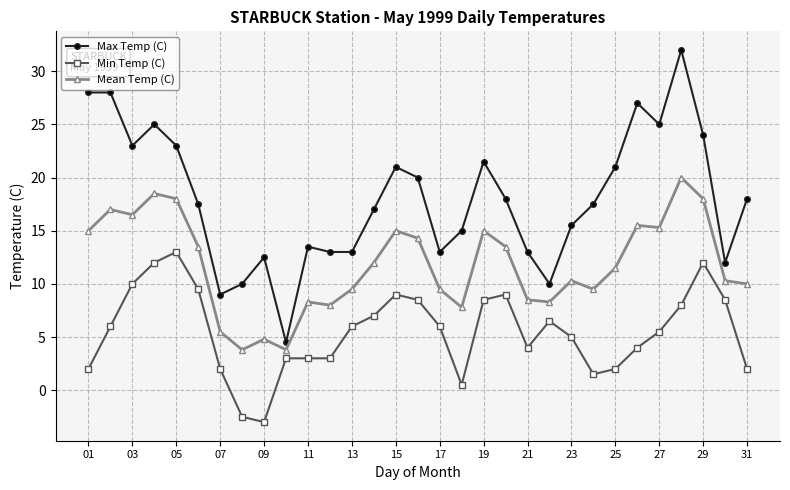

True or false: Max Temp (C) and Min Temp (C) intersect in this chart.

False